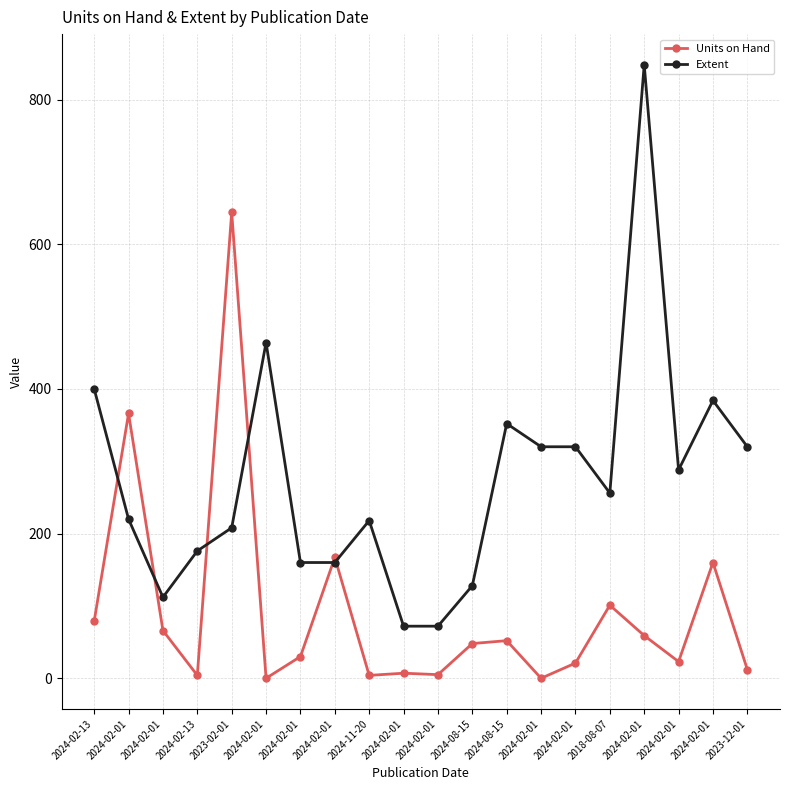

Is the value of Units on Hand at 2023-12-01 greater than the value of Extent at 2024-02-01?

No